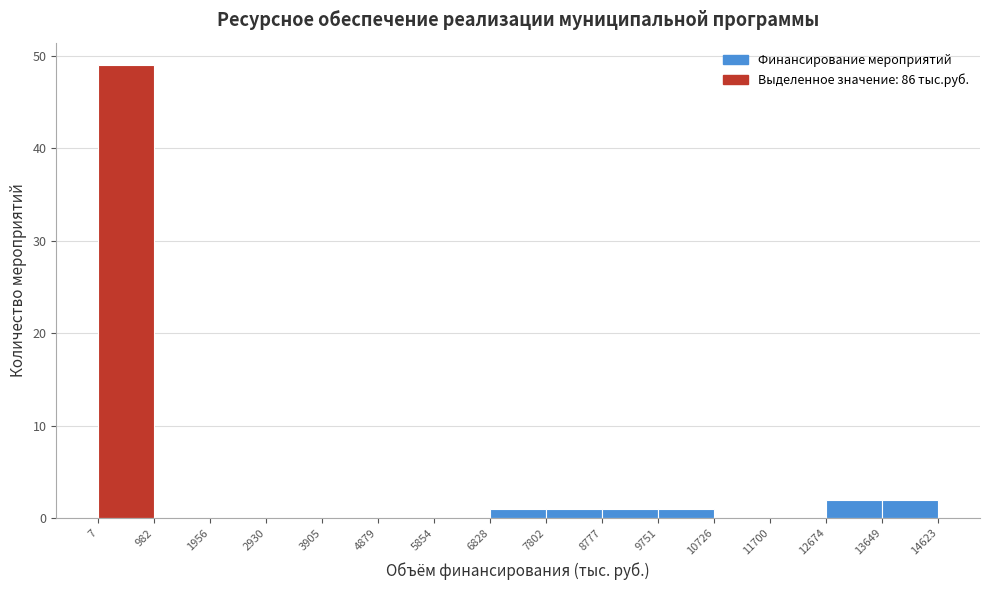

Reading left to right, list every bar in this chart as the range it spans on the x-axis followed by its height. The values are not printed on the chart, so give them approximately, as read against the axis.

7 to 982: 49
982 to 1956: 0
1956 to 2930: 0
2930 to 3905: 0
3905 to 4879: 0
4879 to 5854: 0
5854 to 6828: 0
6828 to 7802: 1
7802 to 8777: 1
8777 to 9751: 1
9751 to 10726: 1
10726 to 11700: 0
11700 to 12674: 0
12674 to 13649: 2
13649 to 14623: 2